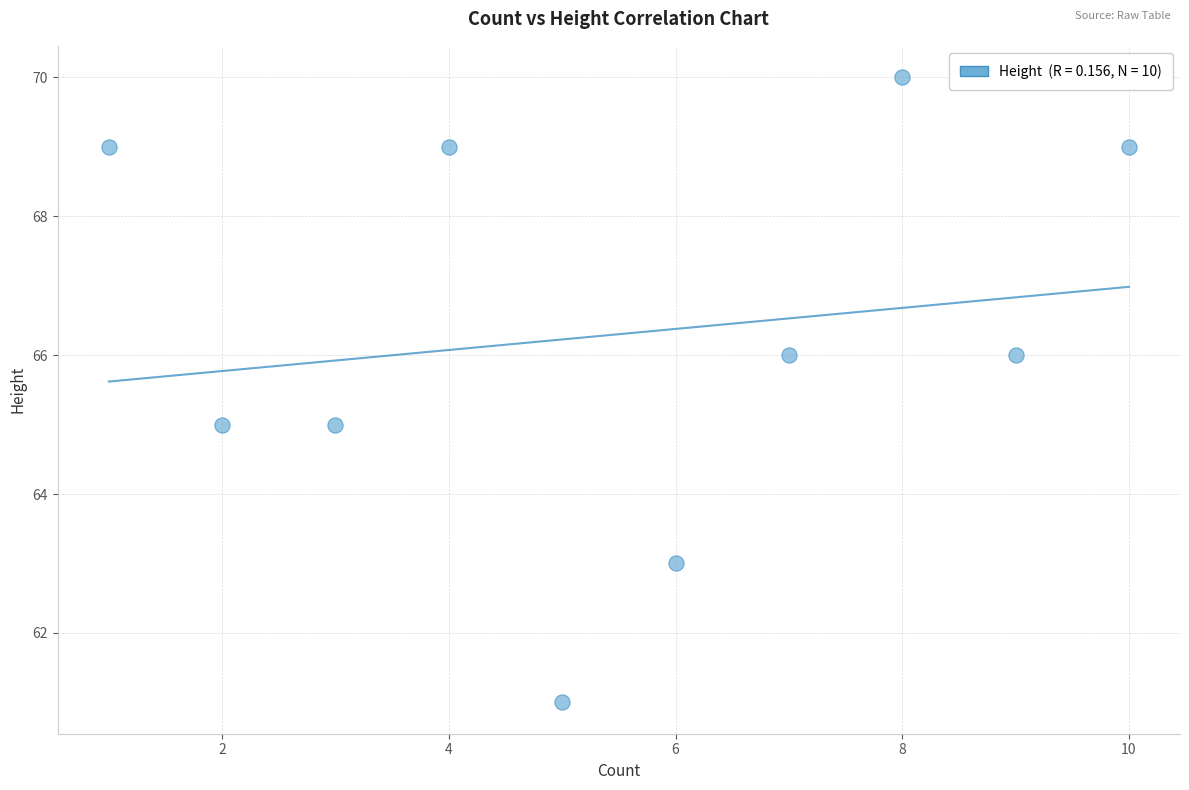

What is the range of X values (max minus min)?

9